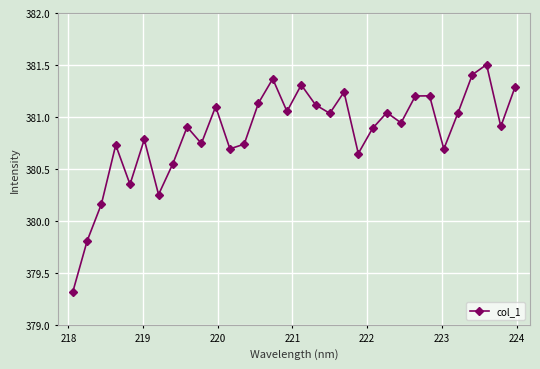

What is the minimum value shown in the chart?

379.3